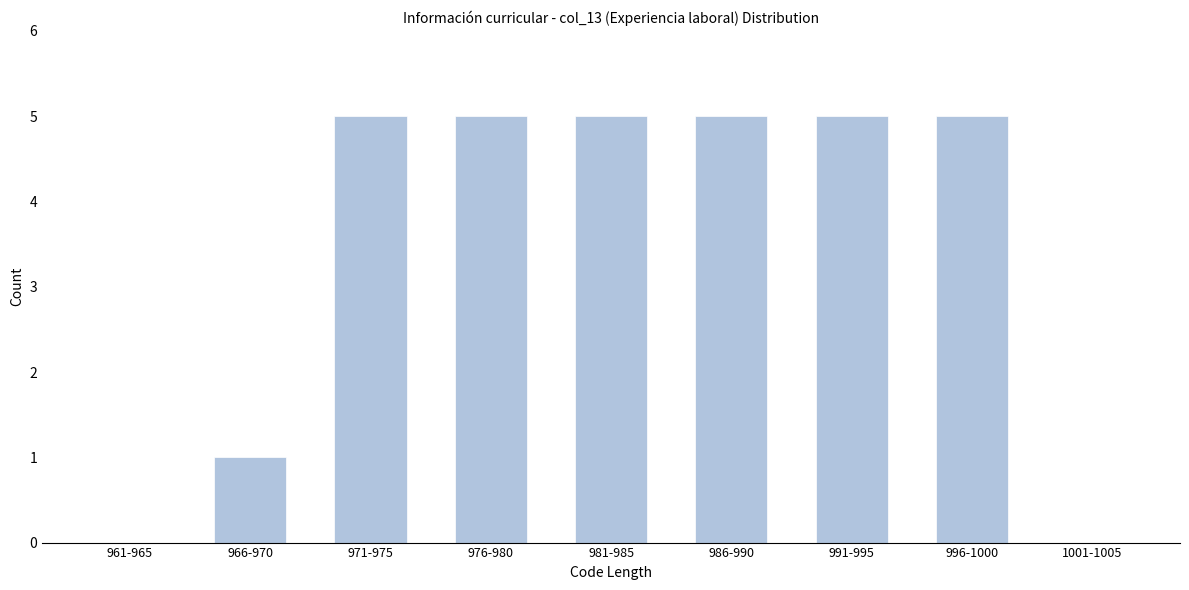

Reading left to right, extract all data points from this chart.

961-965=0	966-970=1	971-975=5	976-980=5	981-985=5	986-990=5	991-995=5	996-1000=5	1001-1005=0